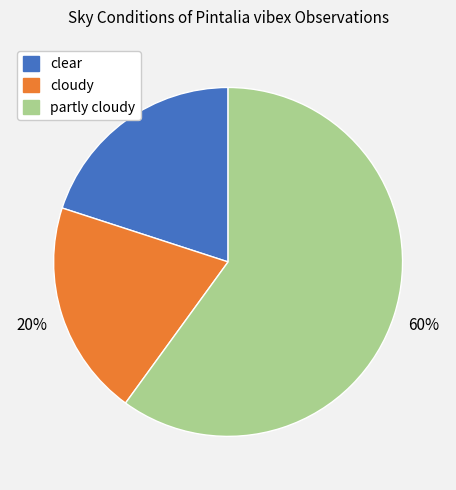

Do partly cloudy and cloudy together represent more than half of the pie?

Yes